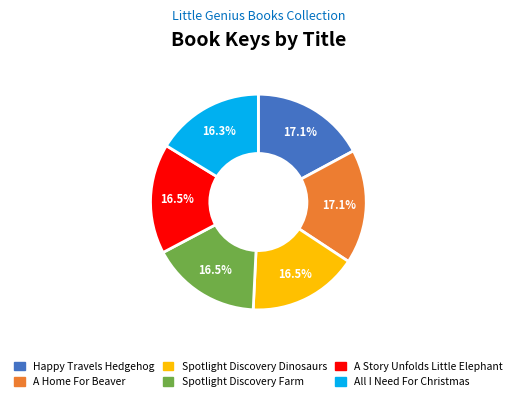

Is there any slice that represents more than half of the pie?

No